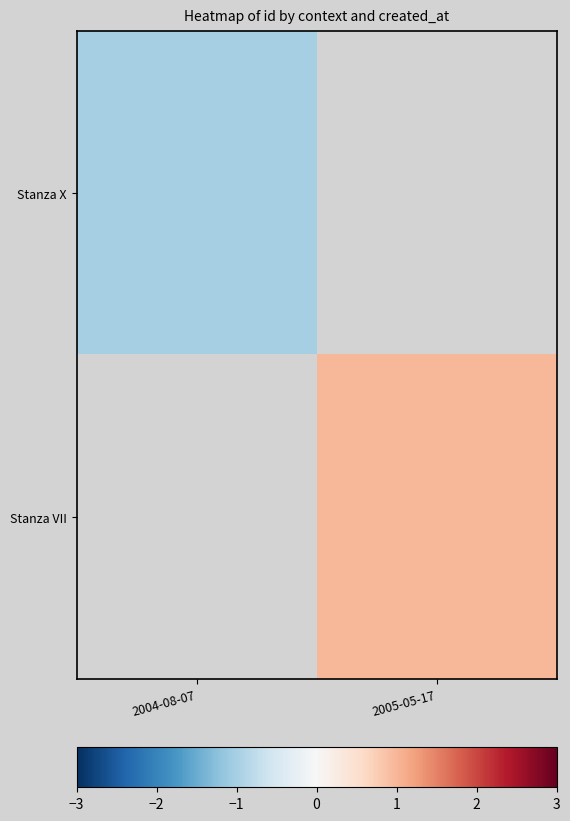

Which has a higher value, 2004-08-07 or 2005-05-17?

2005-05-17